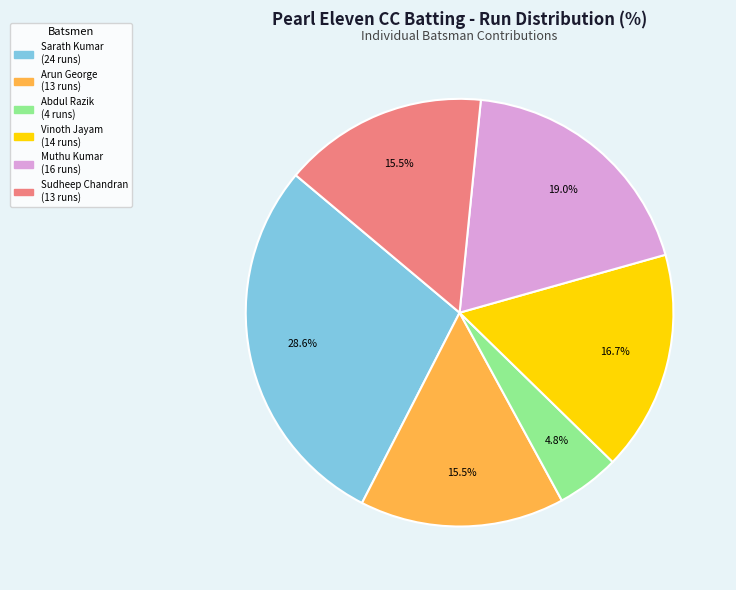

To the nearest percent, what is the average slice percentage?

17%